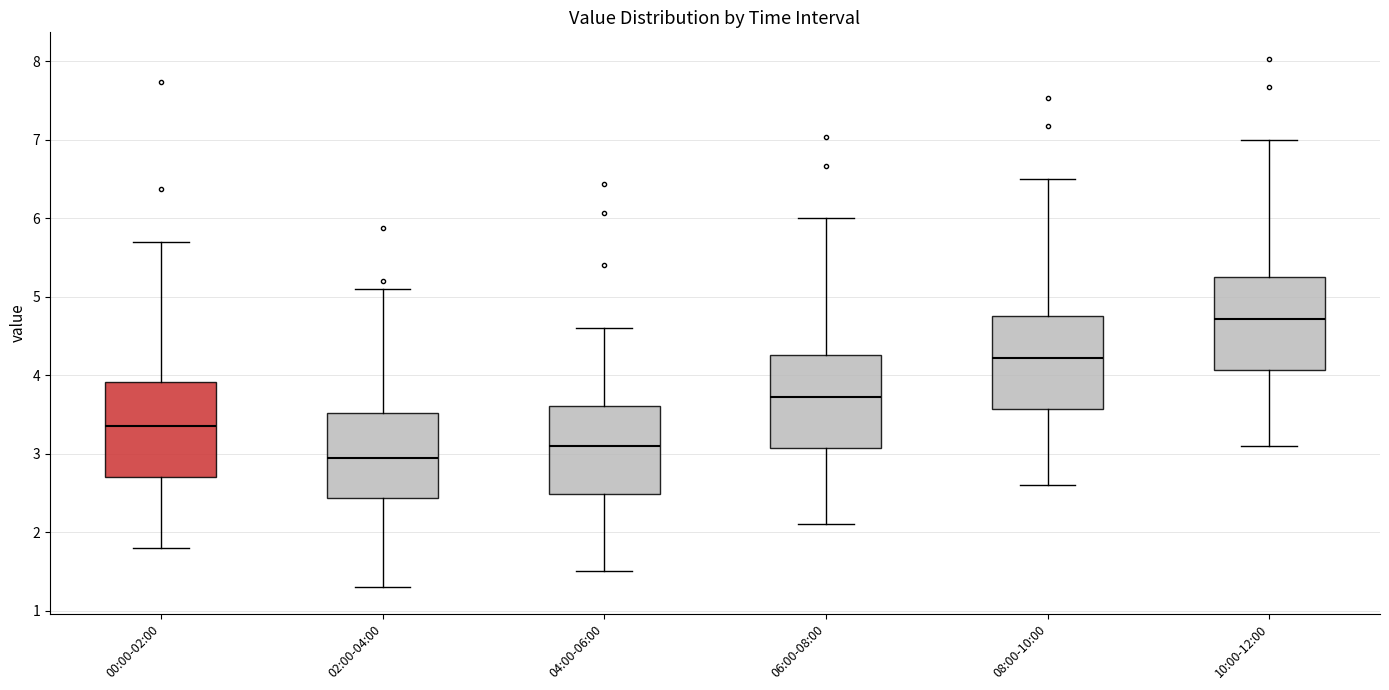

Reading left to right, read every box against the y-axis: the position of its median line, the range the box covers, and the ends of its whiskers. The values are not printed on the chart, so give them approximately, as read against the axis.

00:00-02:00: median 3.4, box 2.7 to 3.9, whiskers 1.8 to 5.7
02:00-04:00: median 3.0, box 2.4 to 3.5, whiskers 1.3 to 5.1
04:00-06:00: median 3.1, box 2.5 to 3.6, whiskers 1.5 to 4.6
06:00-08:00: median 3.7, box 3.1 to 4.3, whiskers 2.1 to 6.0
08:00-10:00: median 4.2, box 3.6 to 4.8, whiskers 2.6 to 6.5
10:00-12:00: median 4.7, box 4.1 to 5.3, whiskers 3.1 to 7.0